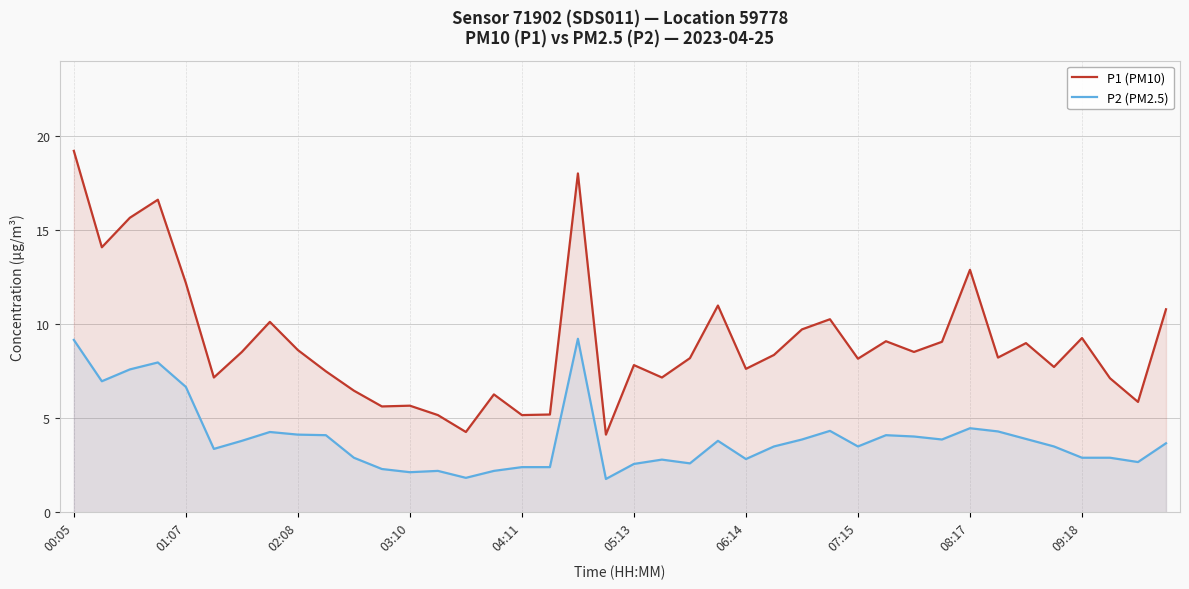

Reading left to right, list all the values displayed in this chart.

P1 (PM10): 19.2	14.1	15.7	16.6	12.2	7.2	8.5	10.1	8.6	7.5	6.5	5.6	5.7	5.2	4.3	6.3	5.2	5.2	18.0	4.1	7.8	7.2	8.2	11.0	7.6	8.4	9.7	10.3	8.2	9.1	8.5	9.1	12.9	8.2	9.0	7.7	9.3	7.1	5.9	10.8
P2 (PM2.5): 9.2	7.0	7.6	8.0	6.7	3.4	3.8	4.3	4.1	4.1	2.9	2.3	2.1	2.2	1.8	2.2	2.4	2.4	9.2	1.8	2.6	2.8	2.6	3.8	2.8	3.5	3.9	4.3	3.5	4.1	4.0	3.9	4.5	4.3	3.9	3.5	2.9	2.9	2.7	3.7